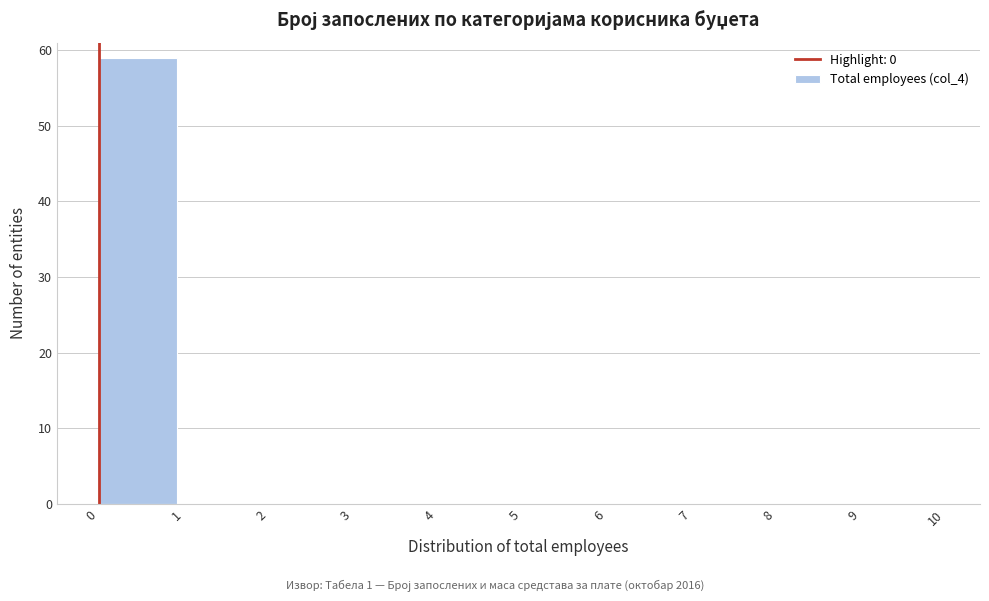

Reading left to right, list every bar in this chart as the range it spans on the x-axis followed by its height. The values are not printed on the chart, so give them approximately, as read against the axis.

0 to 1: 59
1 to 2: 0
2 to 3: 0
3 to 4: 0
4 to 5: 0
5 to 6: 0
6 to 7: 0
7 to 8: 0
8 to 9: 0
9 to 10: 0